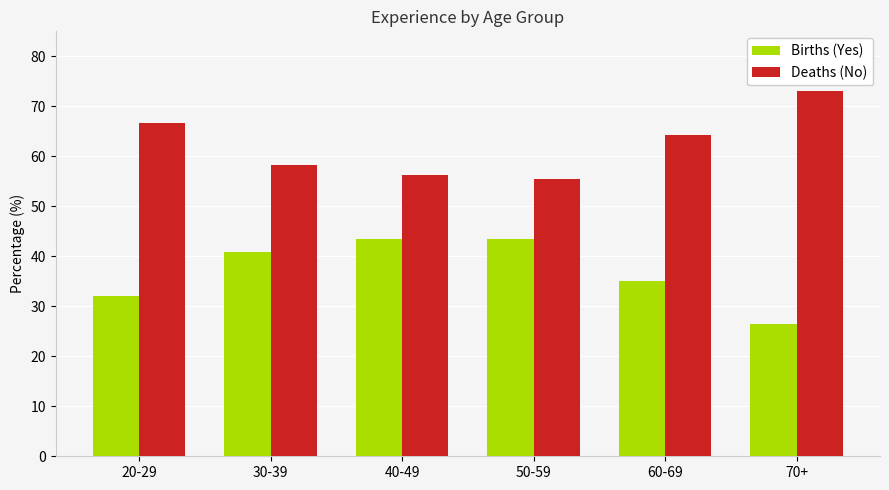

Does the chart contain stacked bars?

No